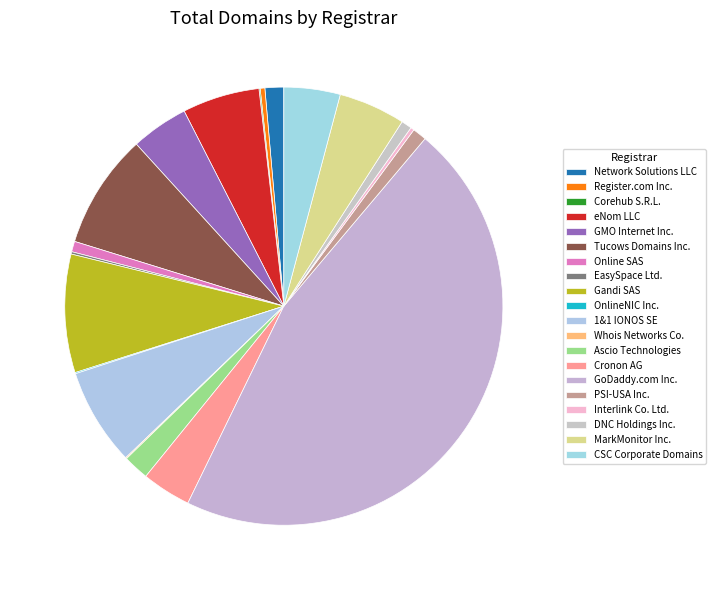

Which slice is the largest?

GoDaddy.com Inc.